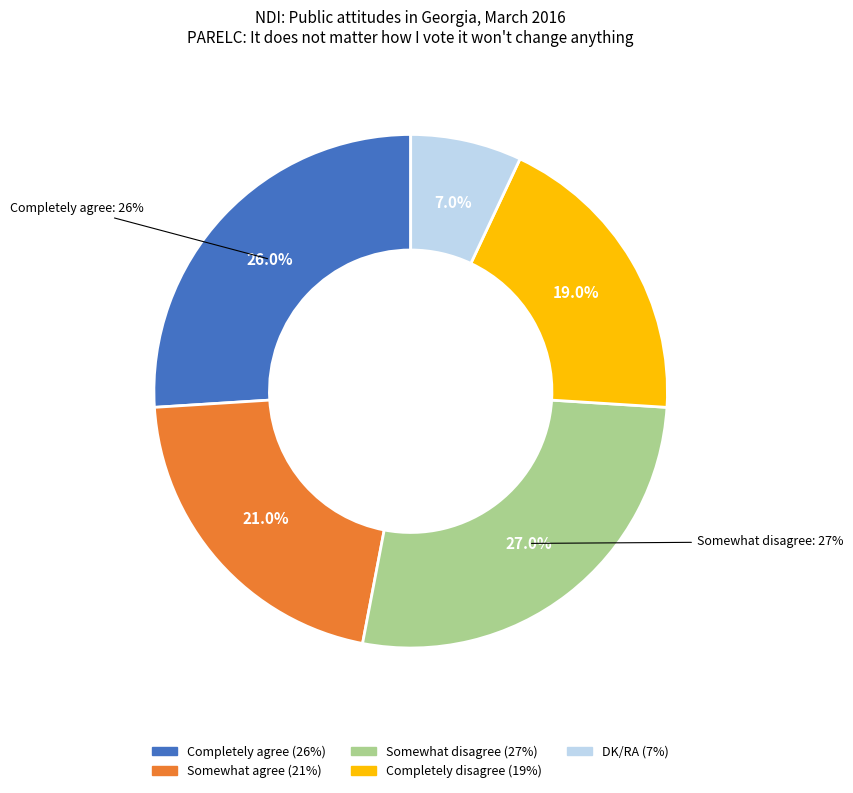

Is it true that Somewhat agree is 21% of the pie?

True